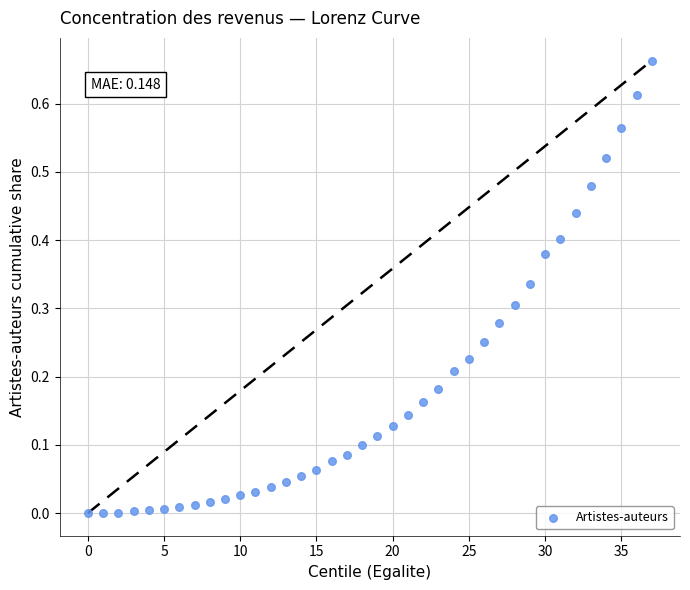

What is the range of X values (max minus min)?

37.0